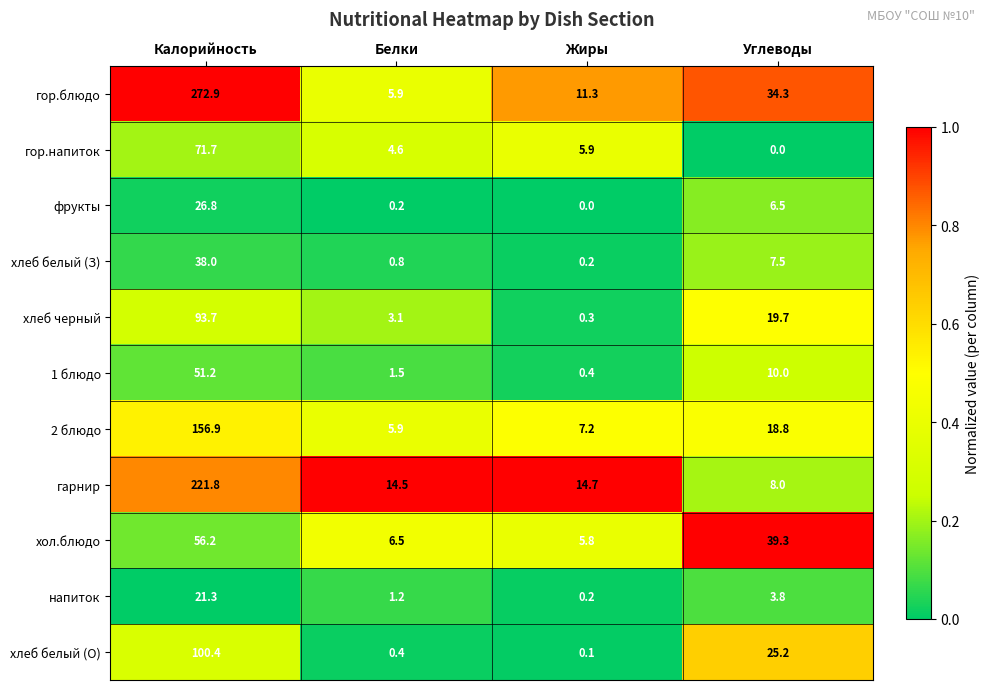

The value of хол.блюдо at Углеводы is 39.3. True or false?

True